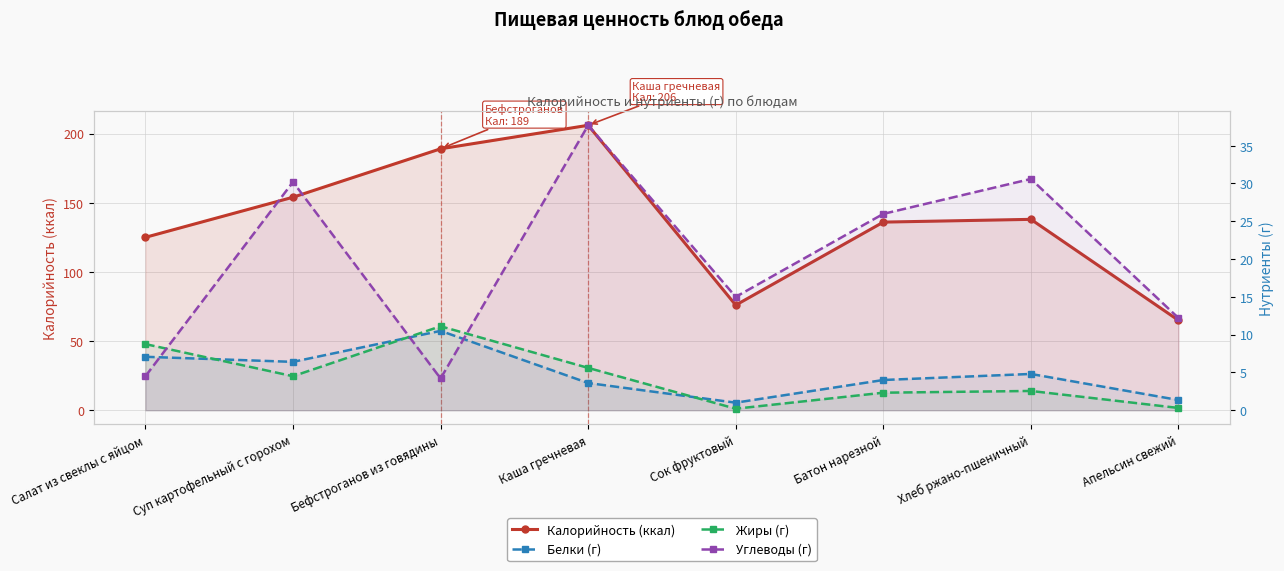

How many data points in Жиры (г) are above 4?

4